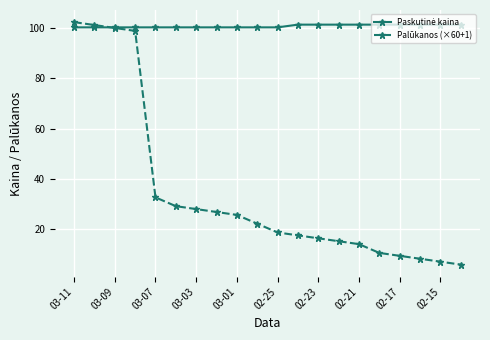

What is the value of the Palūkanos (×60+1) point at the 4th from the left?

99.0